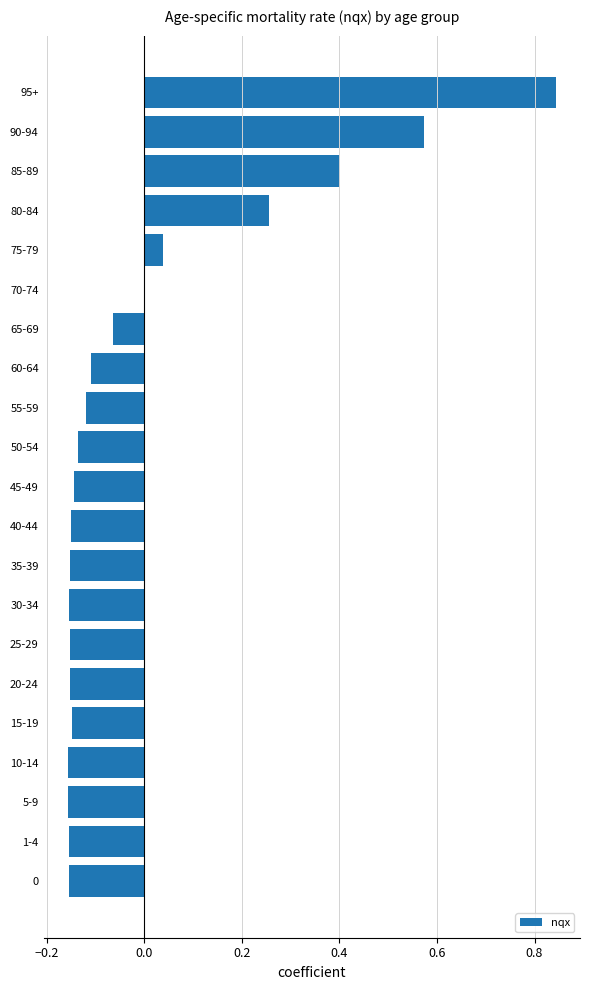

Which category has the highest value across all series?

95+